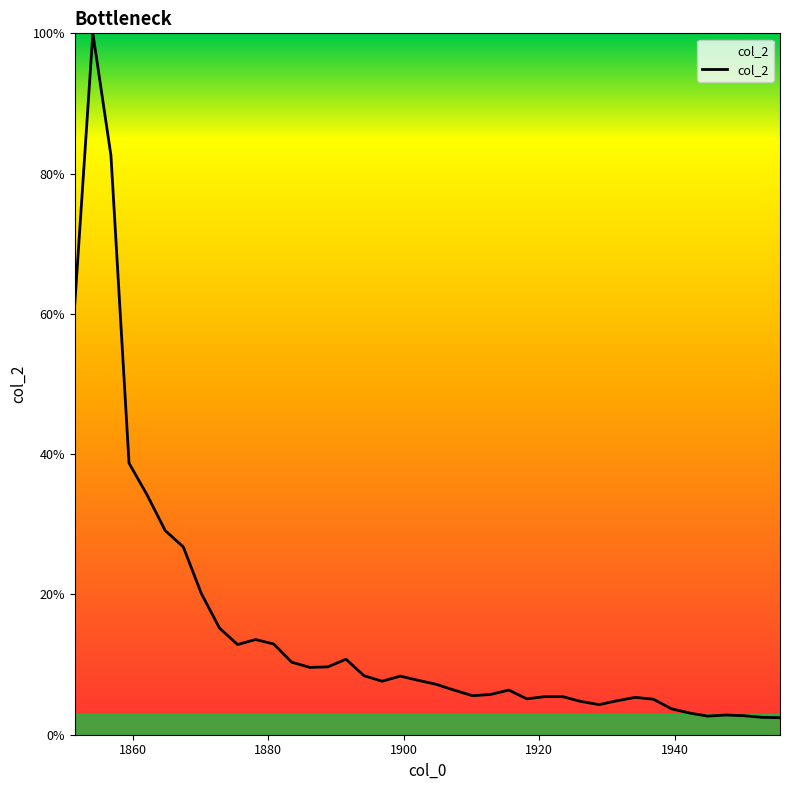

What is the sum of all values?

611.2